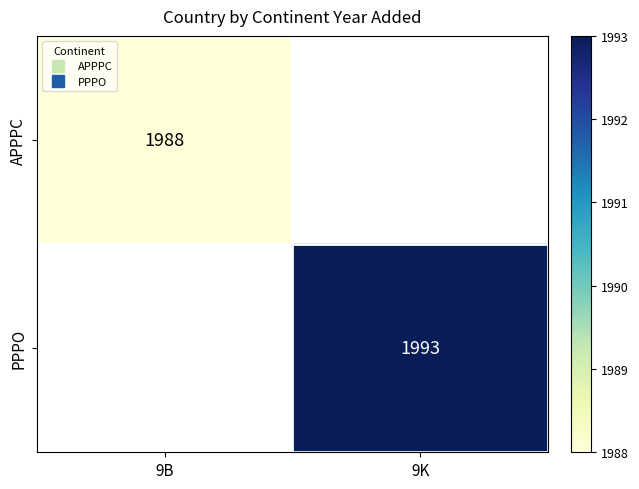

Count the number of categories in the chart.

2